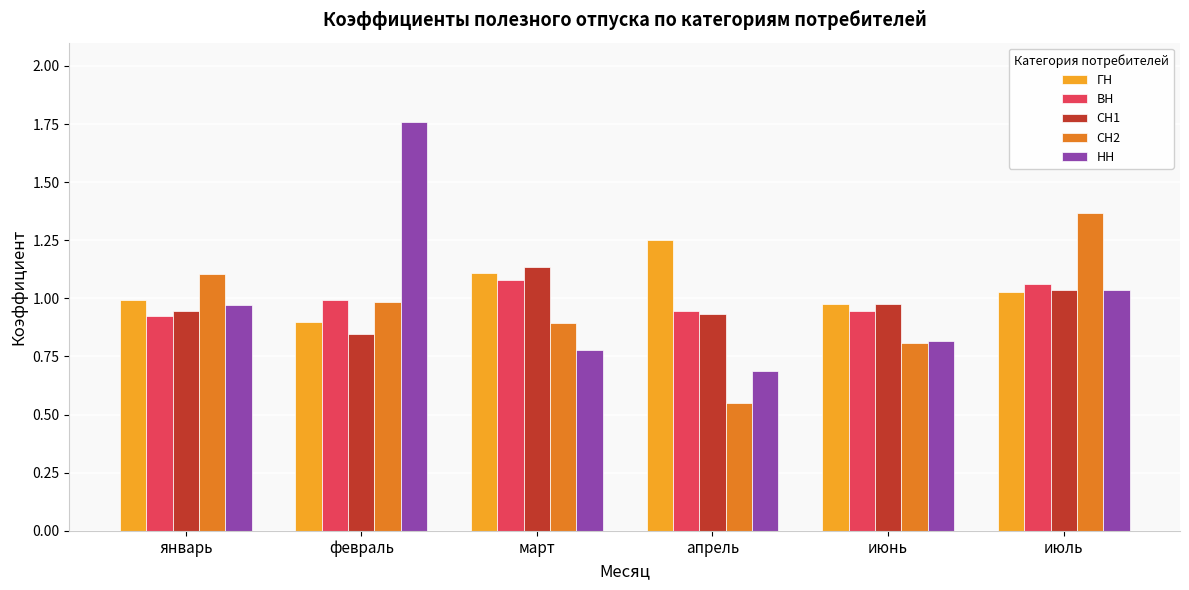

What is the spread (max minus min) of values at июль?

0.3